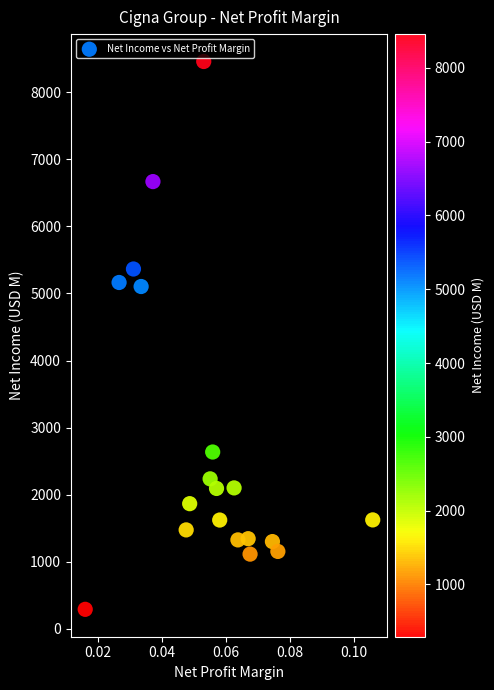

What is the range of Y values (max minus min)?

8166